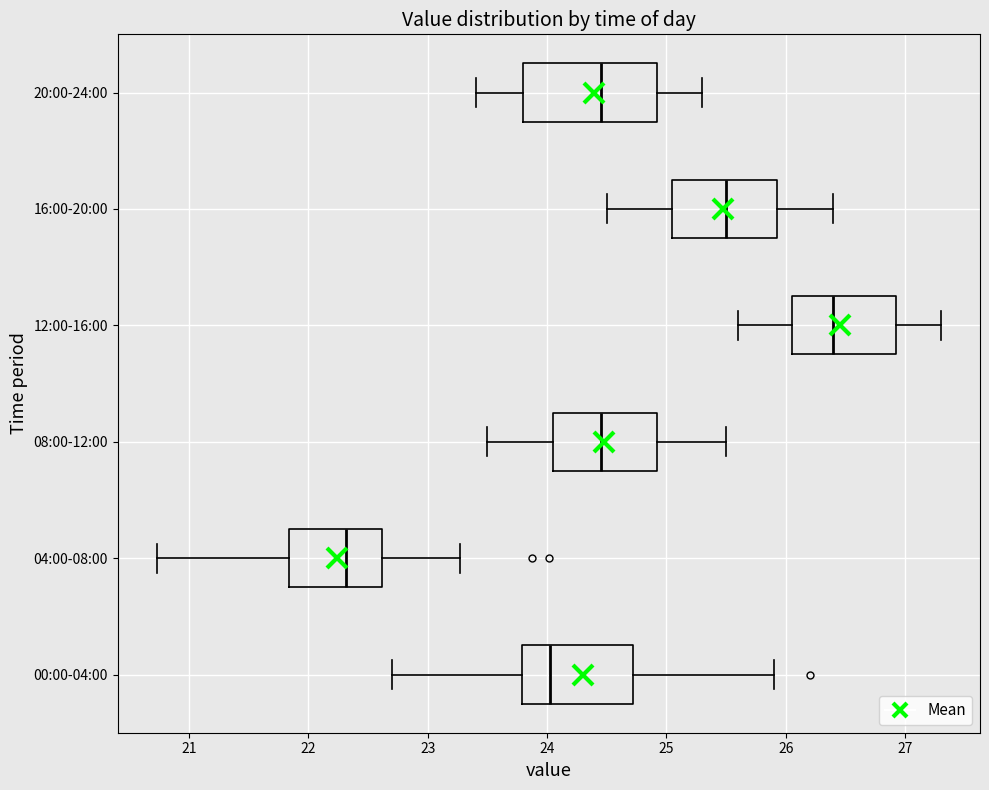

Which box has the furthest to the right median line?

12:00-16:00